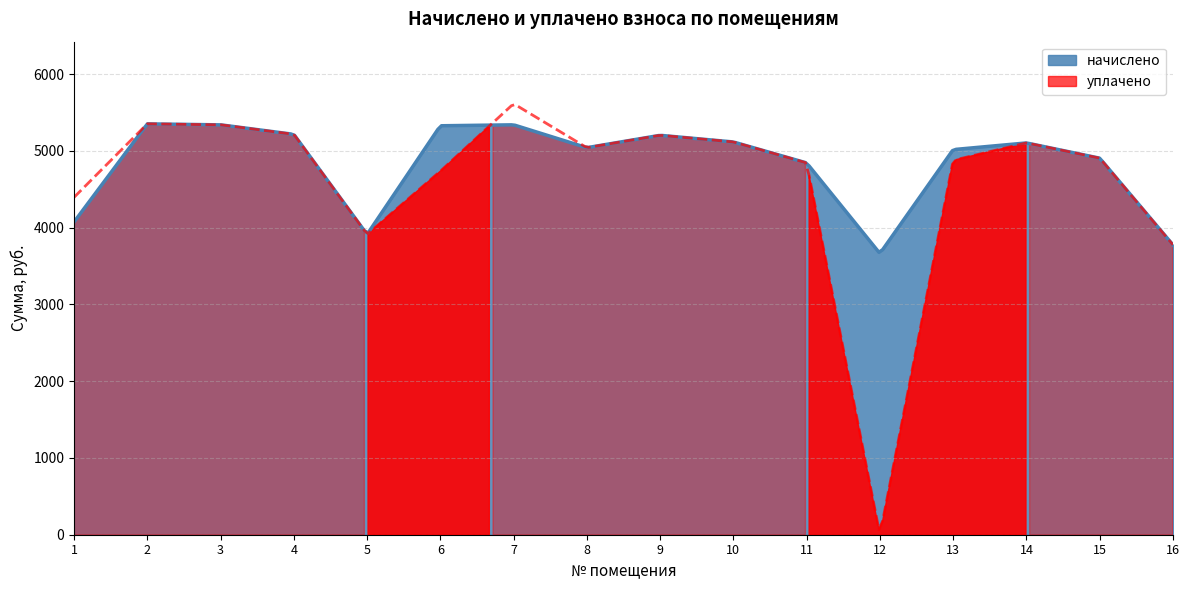

Reading right to left, extract all data points from this chart.

начислено: 16=3775.7	15=4905.9	14=5104.6	13=5017.7	12=3663.9	11=4843.8	10=5117.0	9=5204.0	8=5042.5	7=5340.6	6=5328.2	5=3912.3	4=5216.4	3=5340.6	2=5353.2	1=4073.8
уплачено: 16=3775.7	15=4905.9	14=5104.6	13=4878.3	12=0.0	11=4843.8	10=5117.0	9=5204.0	8=5042.5	7=5615.8	6=4736.2	5=3912.3	4=5216.4	3=5340.6	2=5353.2	1=4395.2